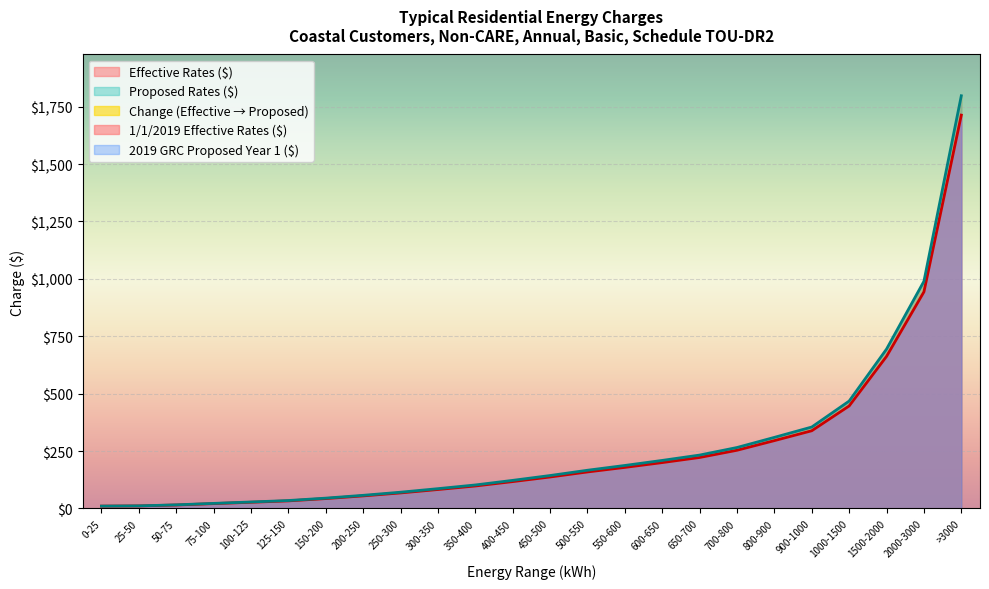

Rank the categories by Proposed Rates ($) value from lowest to highest.

0-25, 25-50, 50-75, 75-100, 100-125, 125-150, 150-200, 200-250, 250-300, 300-350, 350-400, 400-450, 450-500, 500-550, 550-600, 600-650, 650-700, 700-800, 800-900, 900-1000, 1000-1500, 1500-2000, 2000-3000, >3000